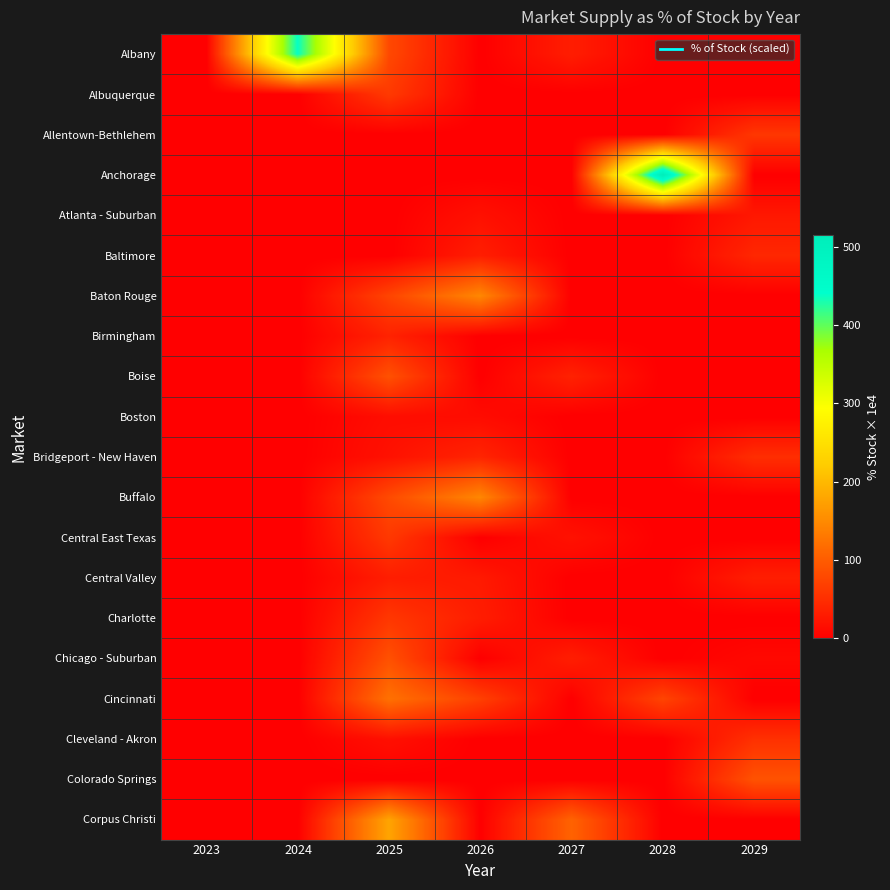

What is the maximum value shown in the chart?

514.6